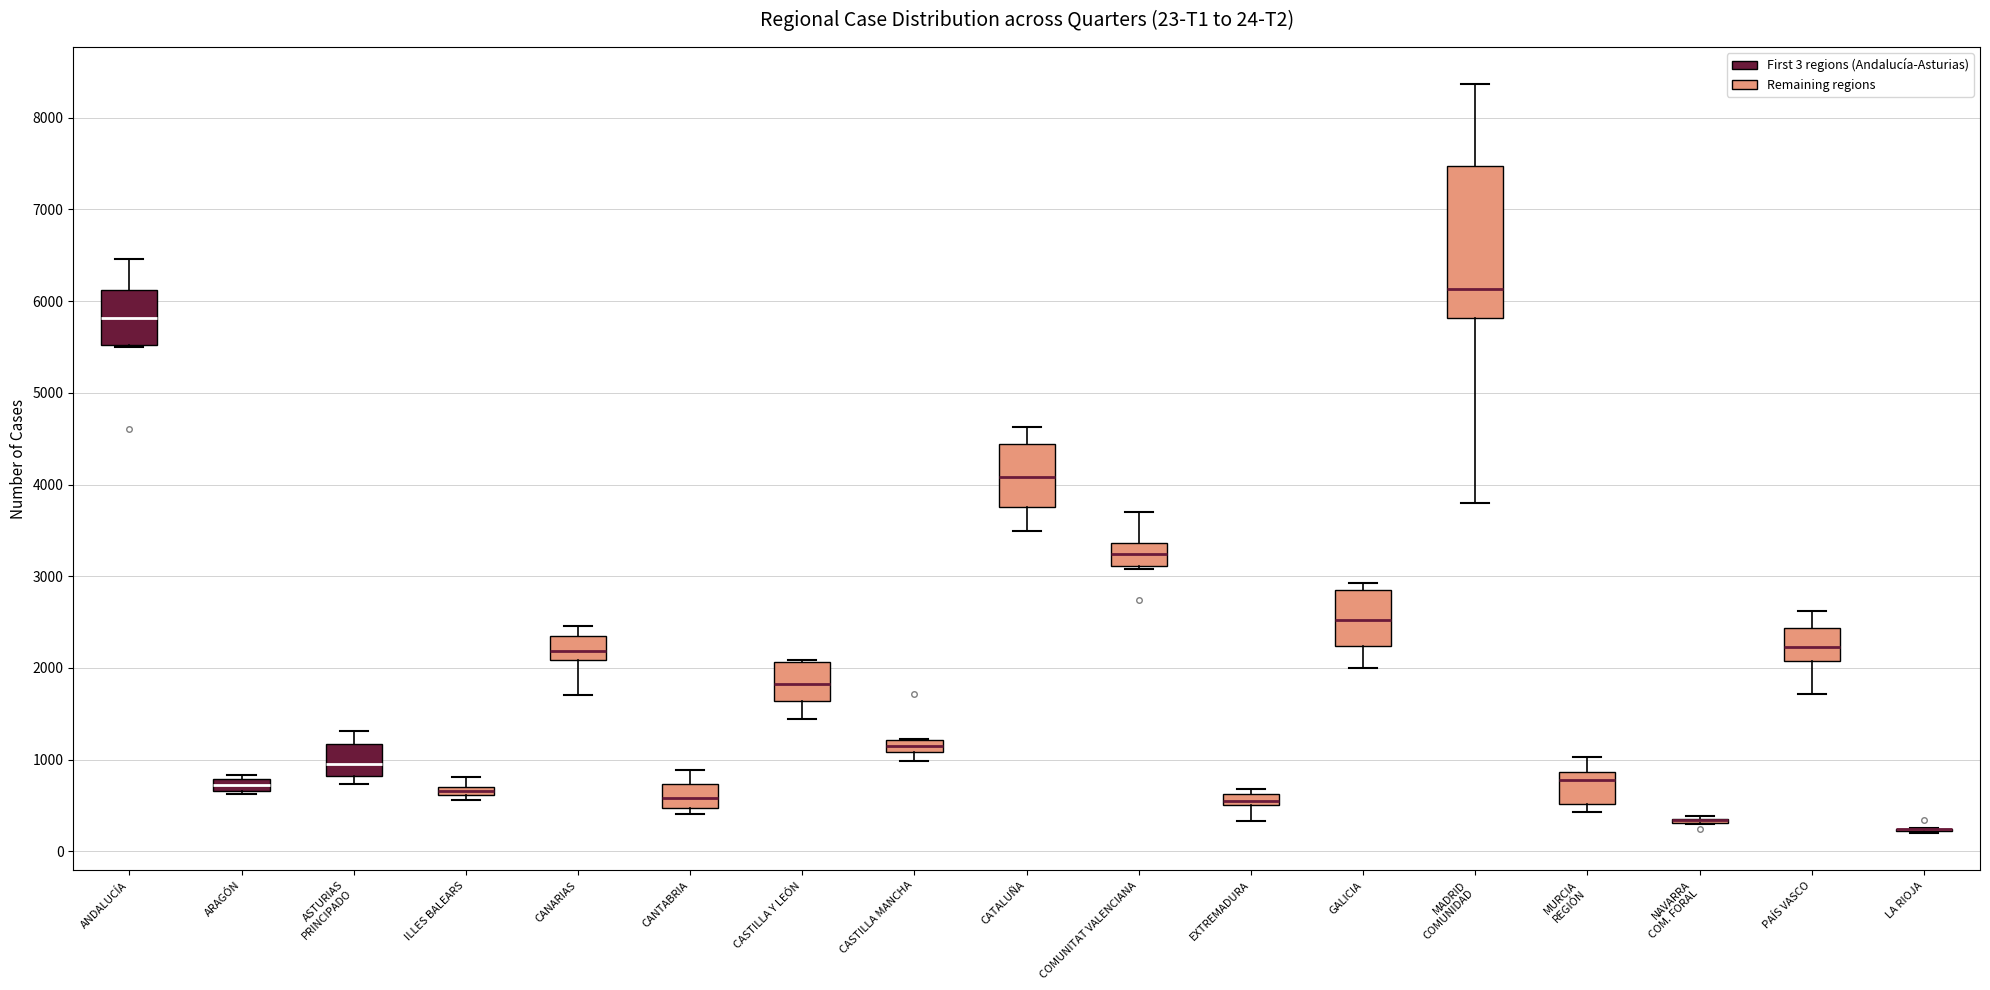

Which box is the tallest, from its lower edge to its upper edge?

MADRID COMUNIDAD